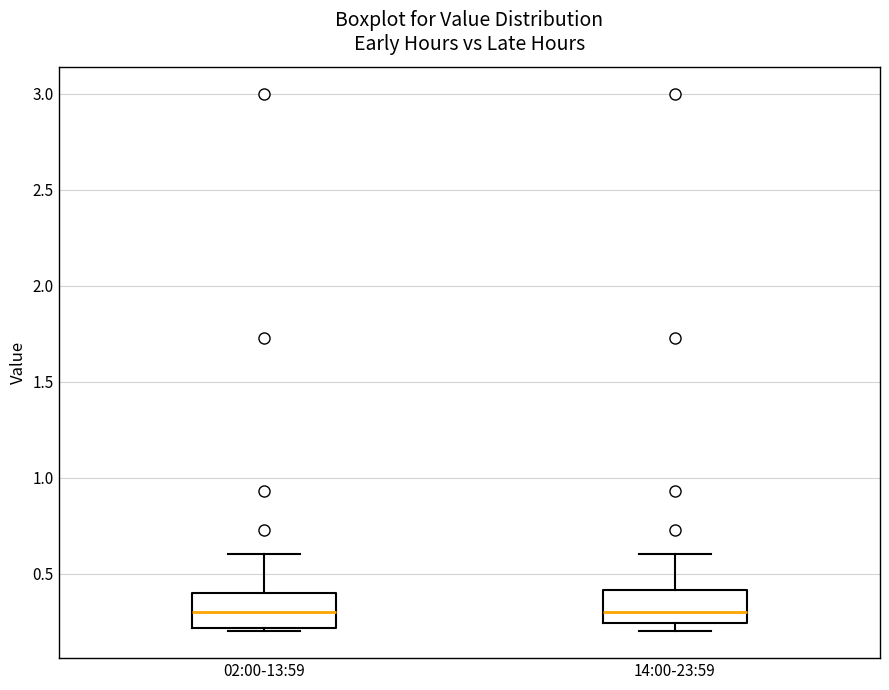

Where is the lower edge of the box for 02:00-13:59 on the y-axis? The values are not printed on the chart, so give them approximately, as read against the axis.

0.20